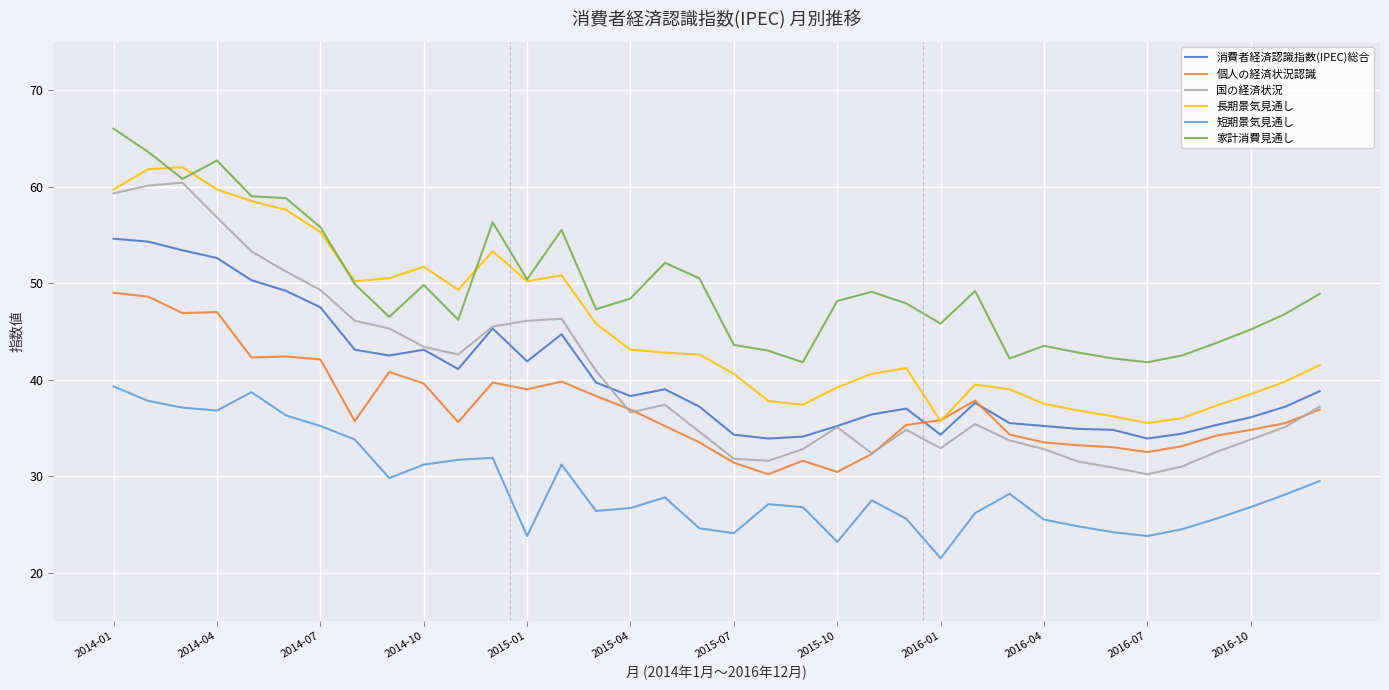

True or false: 家計消費見通し and 個人の経済状況認識 cross at least once.

False